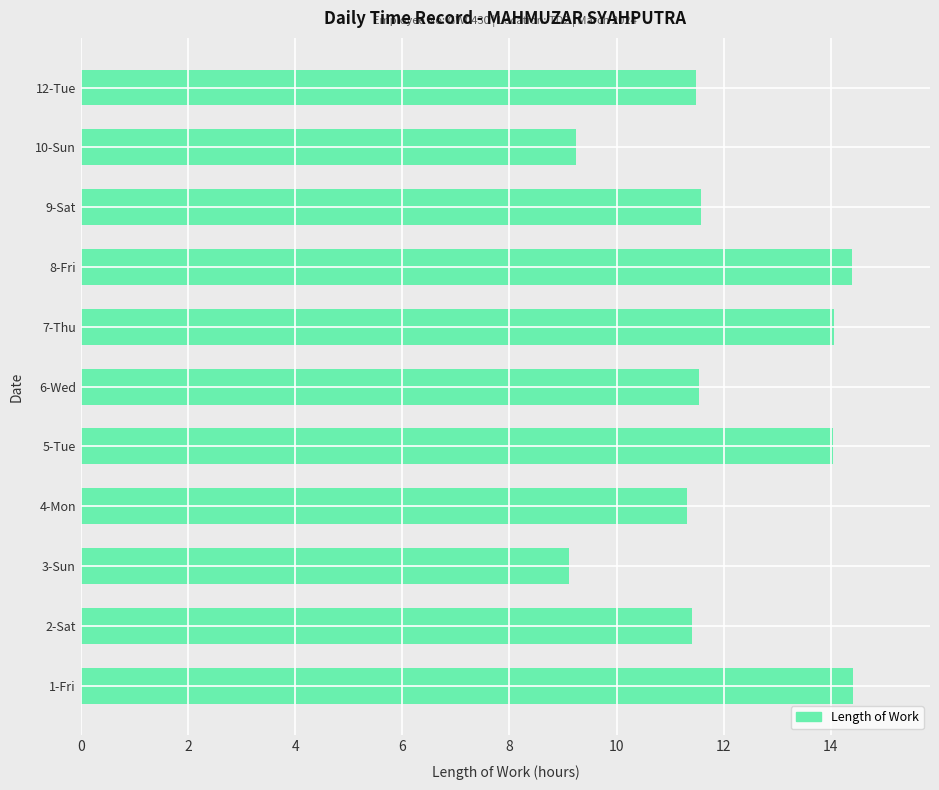

What is the ratio of the value at 7-Thu to the value at 2-Sat?

1.2